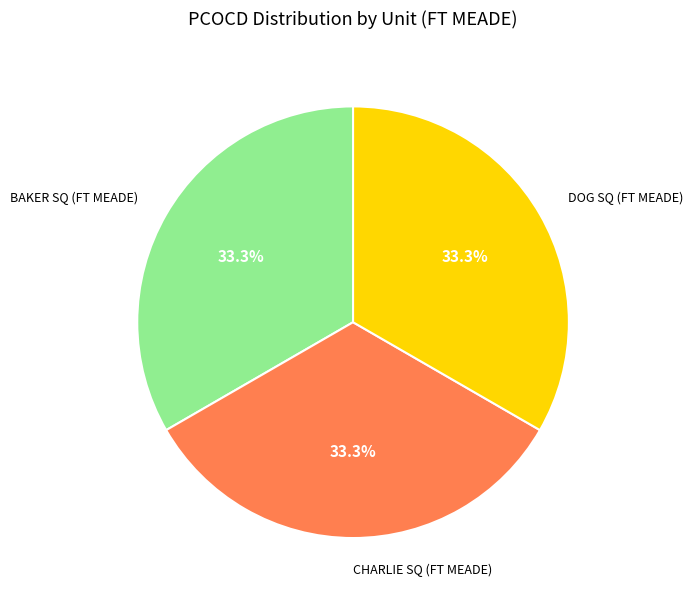

Is there any slice that represents more than half of the pie?

No